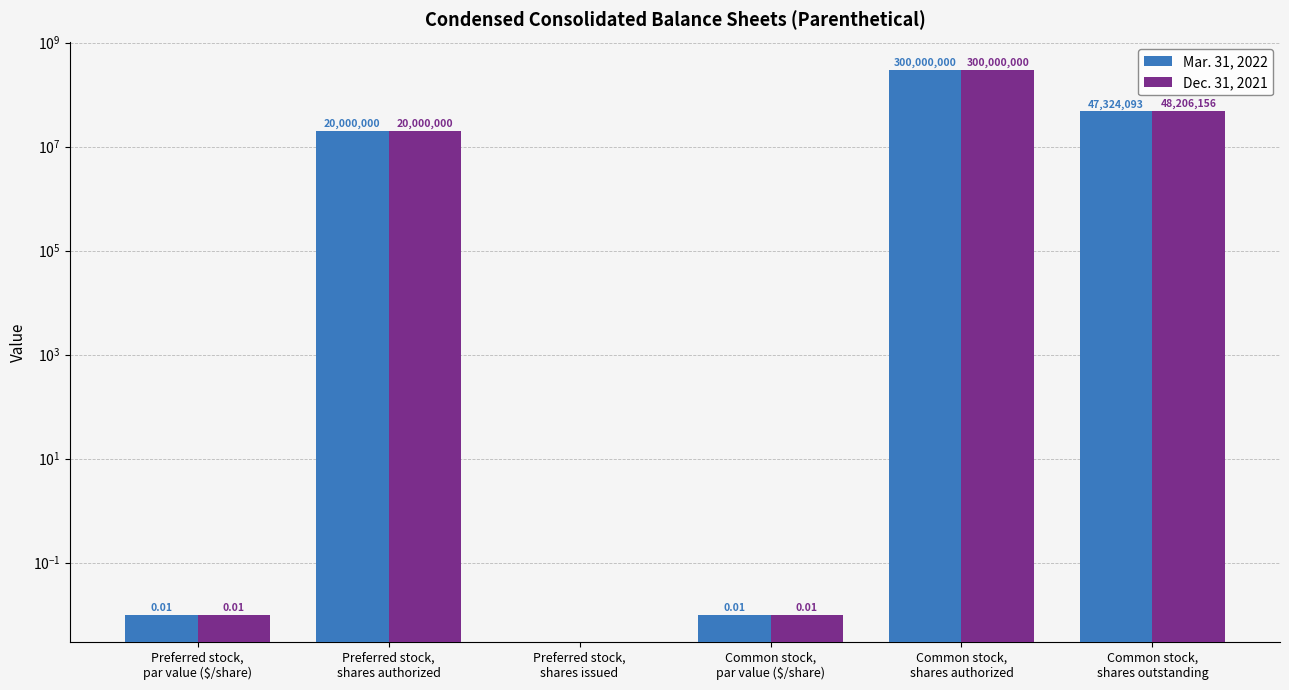

Reading left to right, extract all data points from this chart.

Mar. 31, 2022: 0.0	20000000.0	0.0	0.0	300000000.0	47324093.0
Dec. 31, 2021: 0.0	20000000.0	0.0	0.0	300000000.0	48206156.0